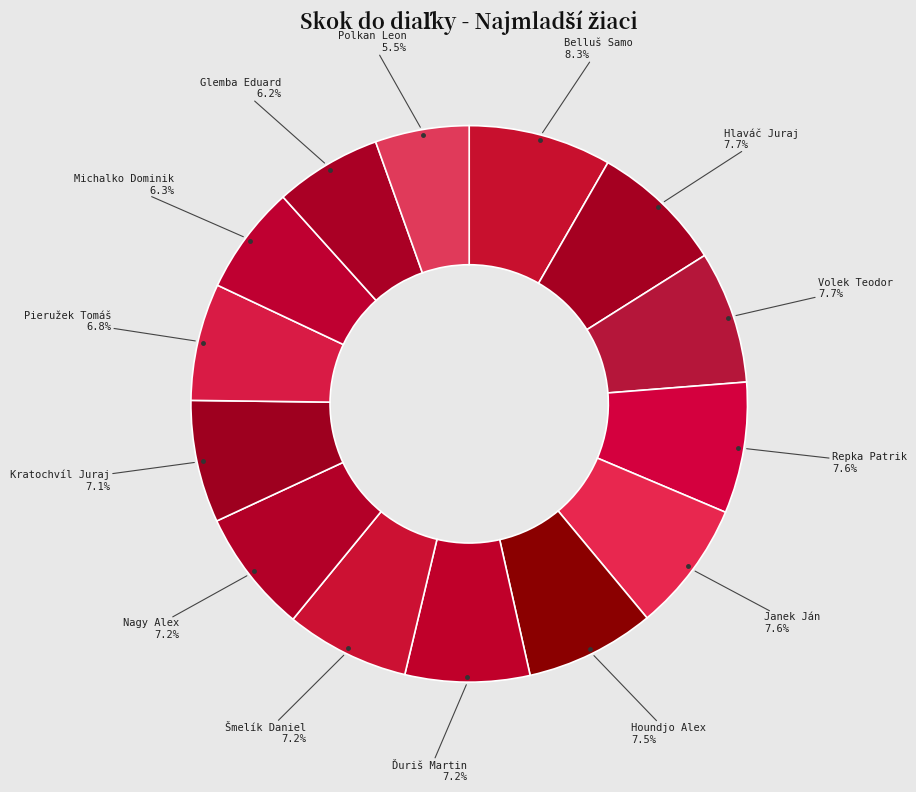

How many segments does this pie chart have?

14